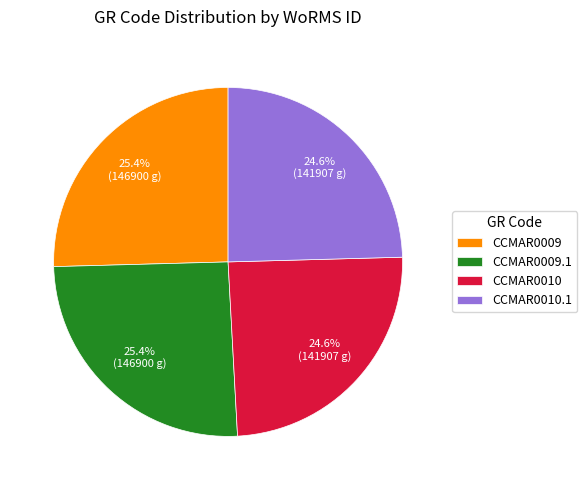

Does CCMAR0009.1 represent more than half of the total?

No